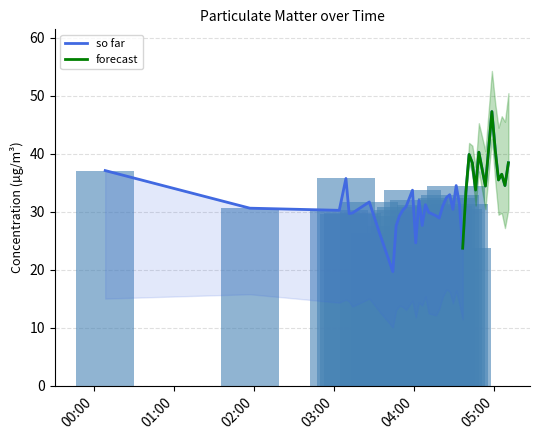

Is it true that the value at 22 is 55.6?

False